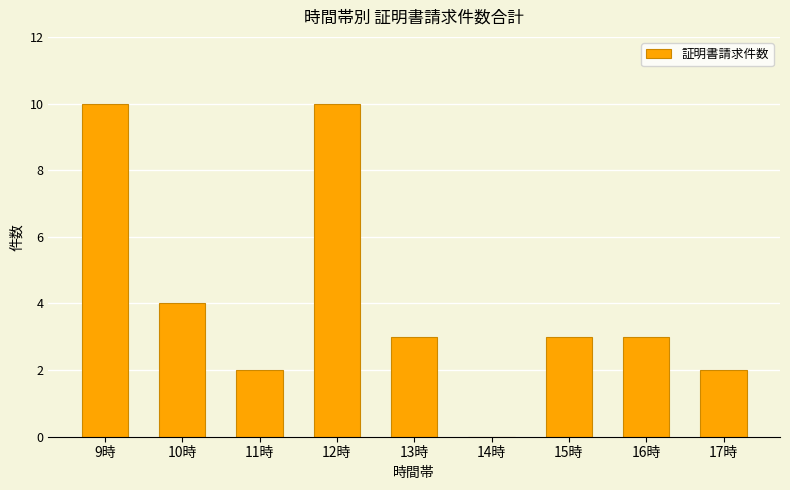

Which has a higher value, 14時 or 11時?

11時